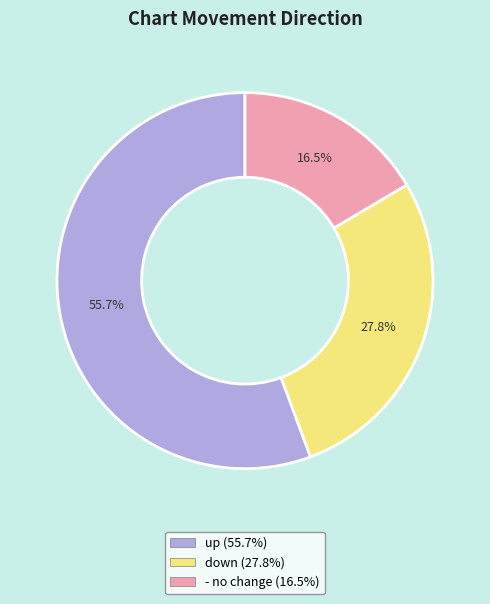

What percentage is NOT represented by up?

44.3%